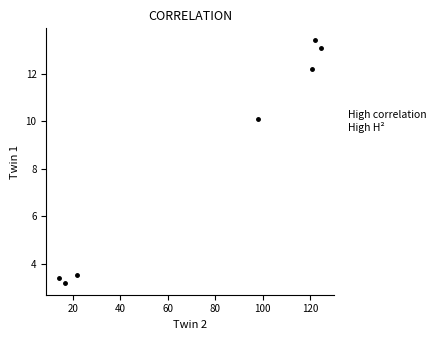

What Y value in the scatter plot is closest to 8?

10.1